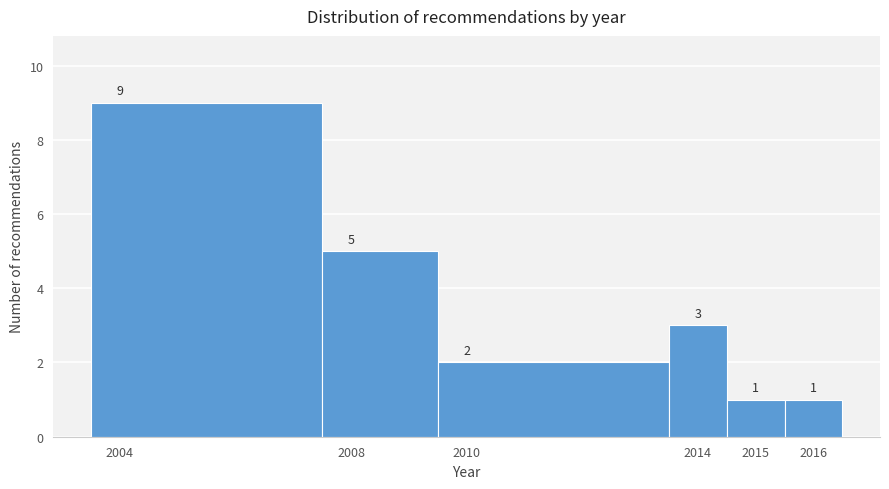

Over which range of the x-axis is the bar tallest?

2003.5 to 2007.5